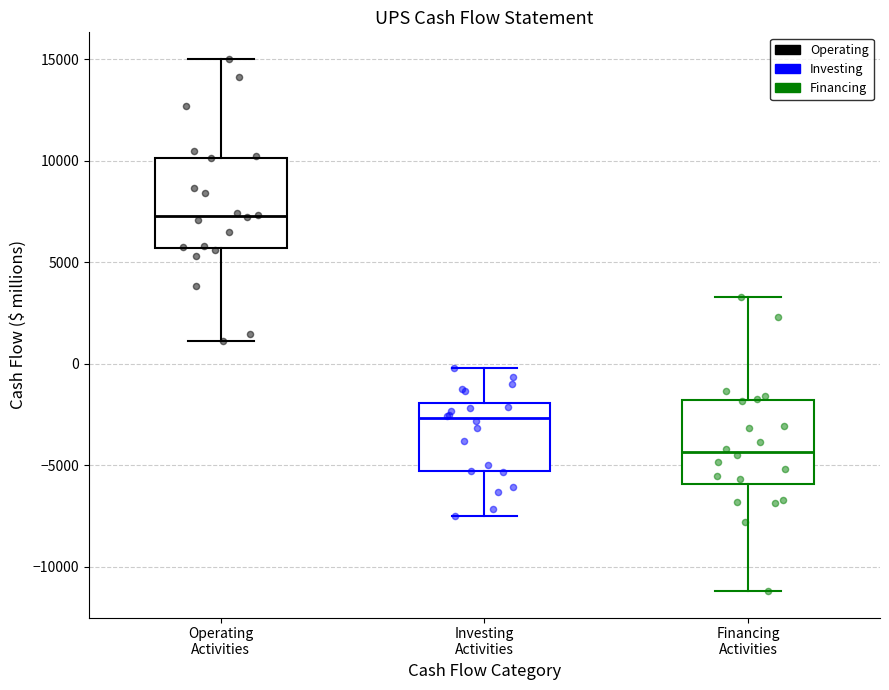

Where does the median line of the box for Investing Activities sit on the y-axis? The values are not printed on the chart, so give them approximately, as read against the axis.

-2500